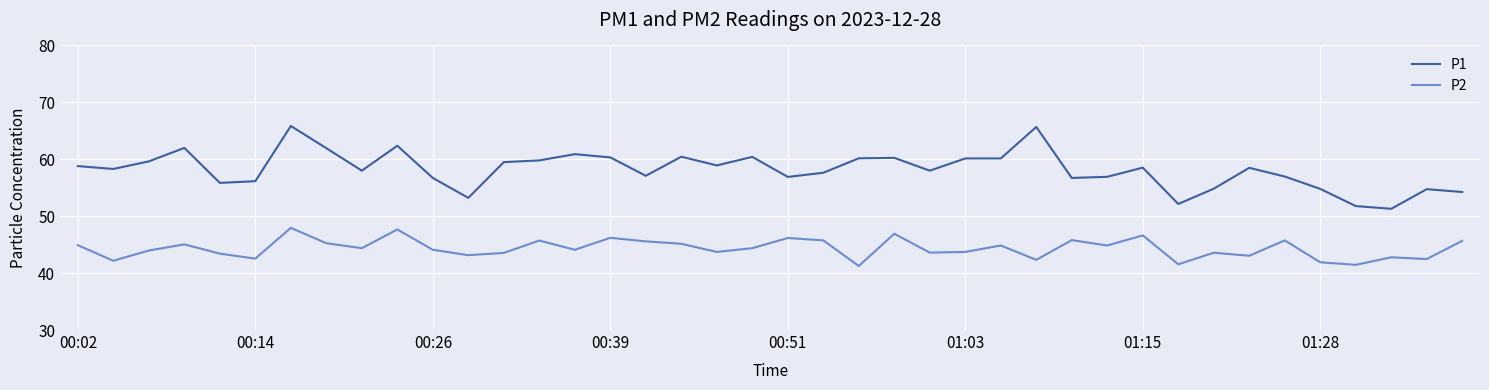

Does the chart display data point markers on the line(s)?

No